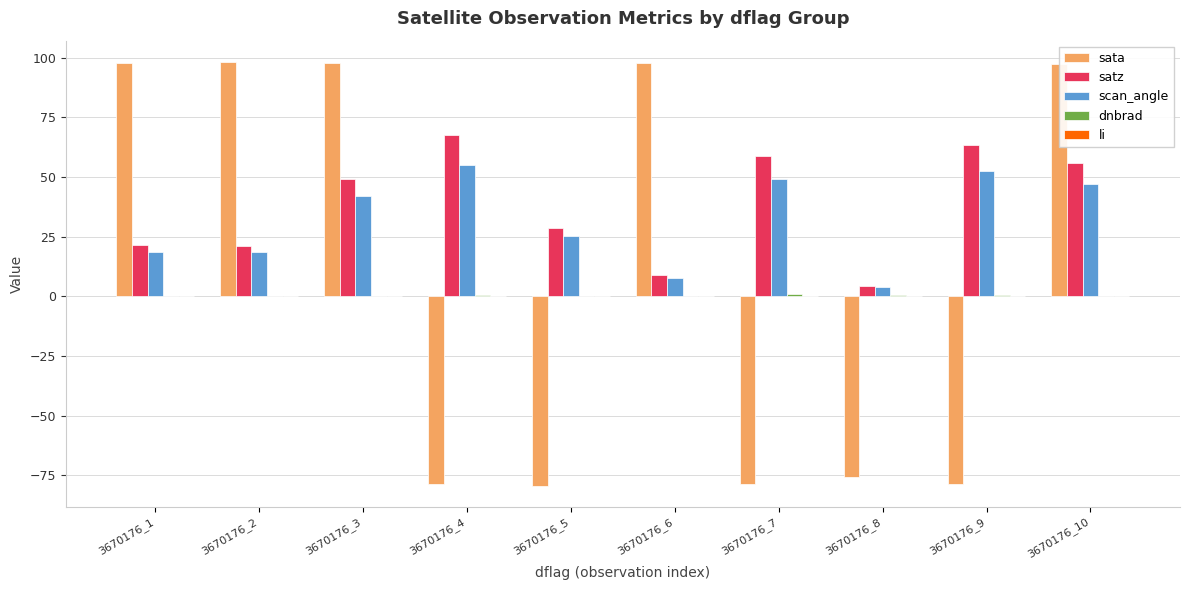

True or false: satz has a value of 7.6 at 3670176_5.

False